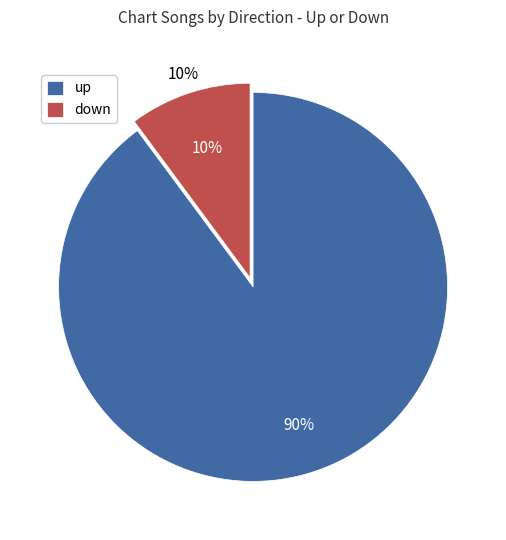

Which category has the smallest portion of the pie?

down